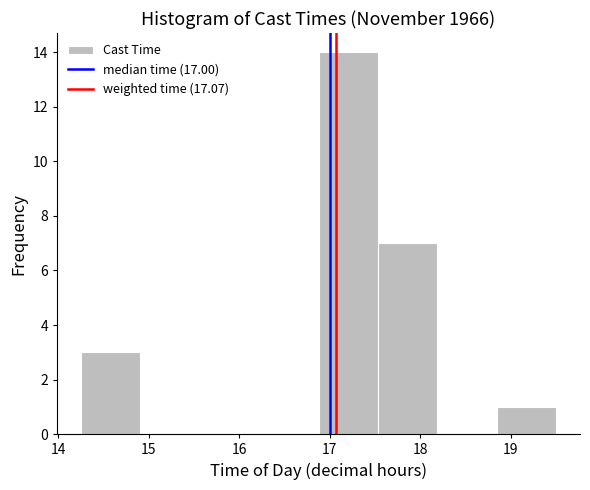

What is the height of the bar covering 18.8 to 19.5 on the x-axis? Neither the bar edges nor the heights are printed on the chart, so give them approximately, as read against the axes.

1